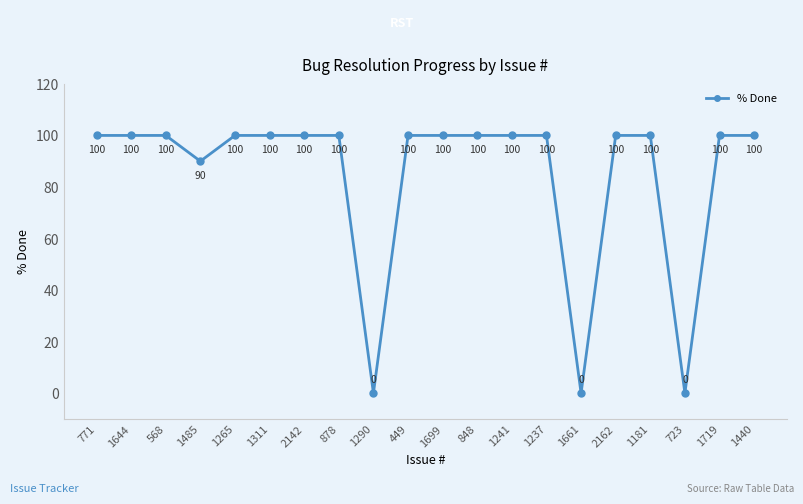

How many data points are less than 100?

4